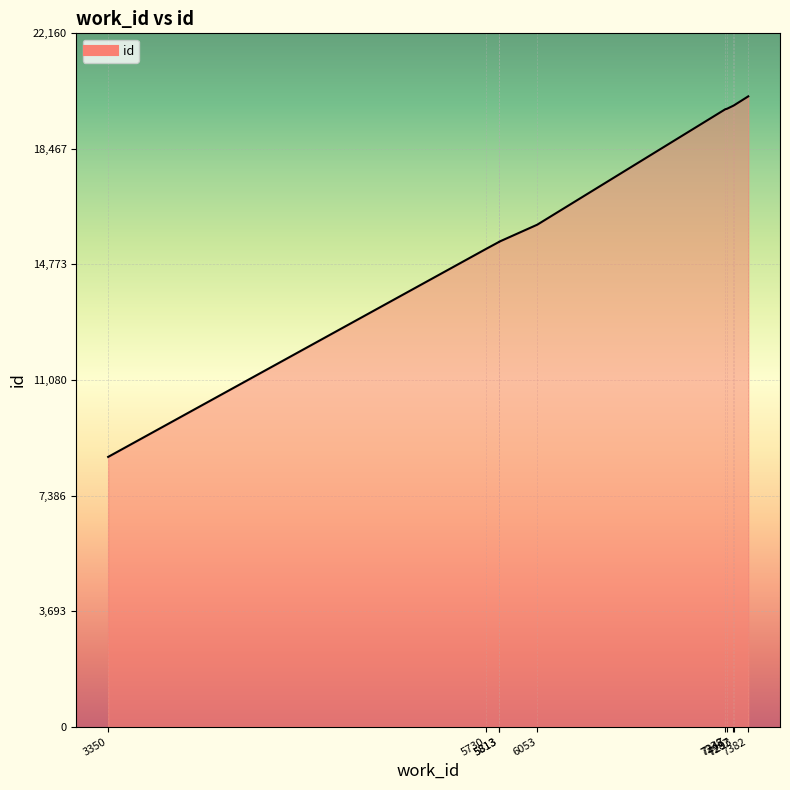

What is the change in value from 6053 to 7287?

+3800